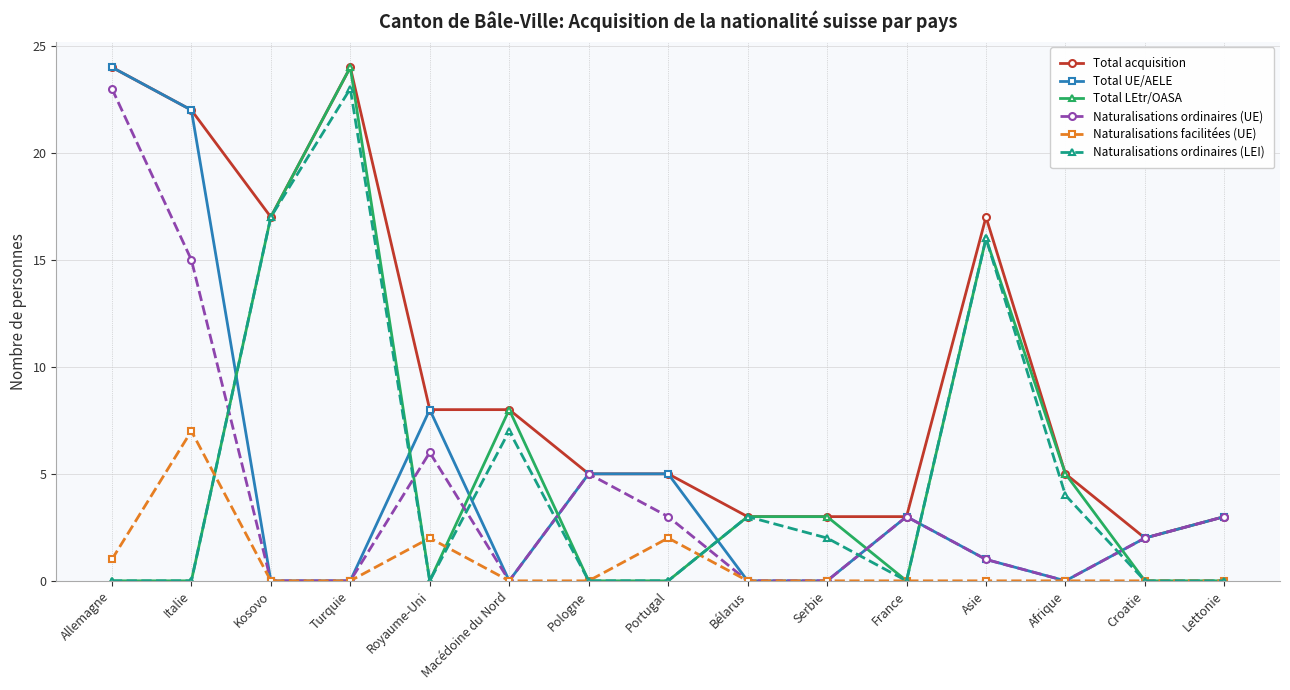

Is the value of Total LEtr/OASA at Serbie greater than the value of Naturalisations ordinaires (UE) at Kosovo?

Yes